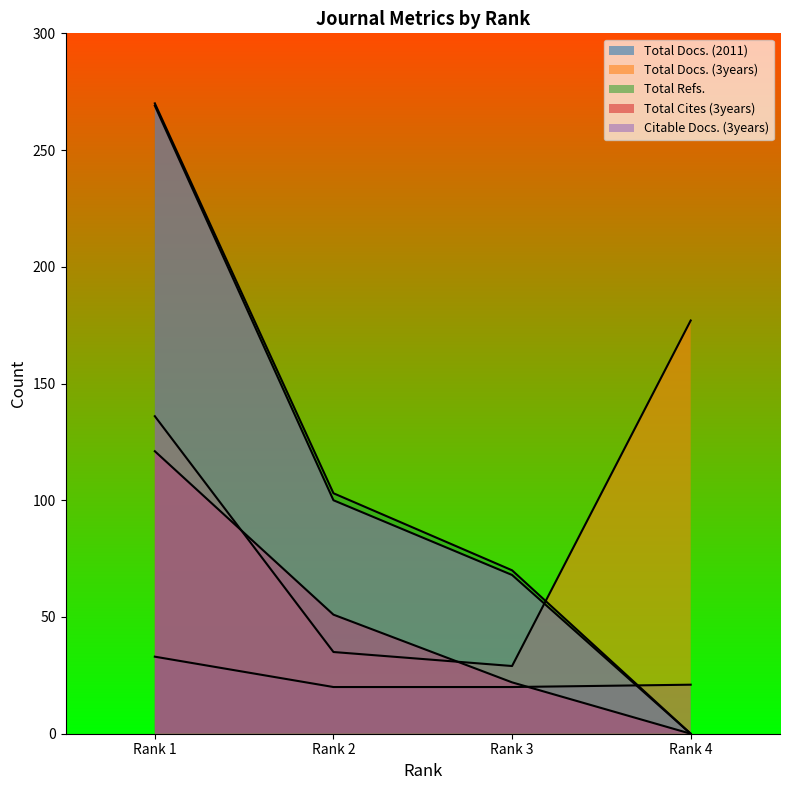

True or false: Total Docs. (3years) and Total Refs. cross at least once.

True